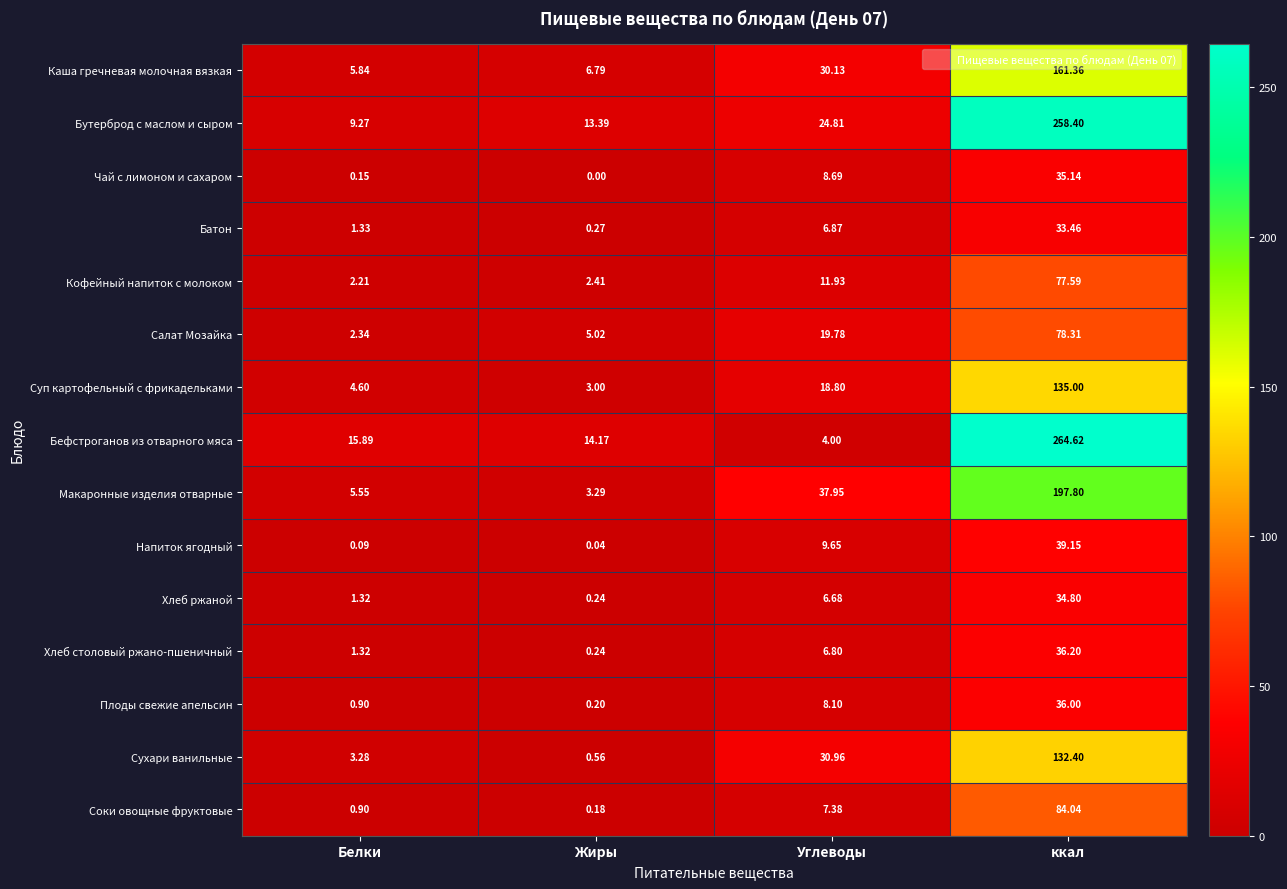

How many data points in Батон are less than 6?

2